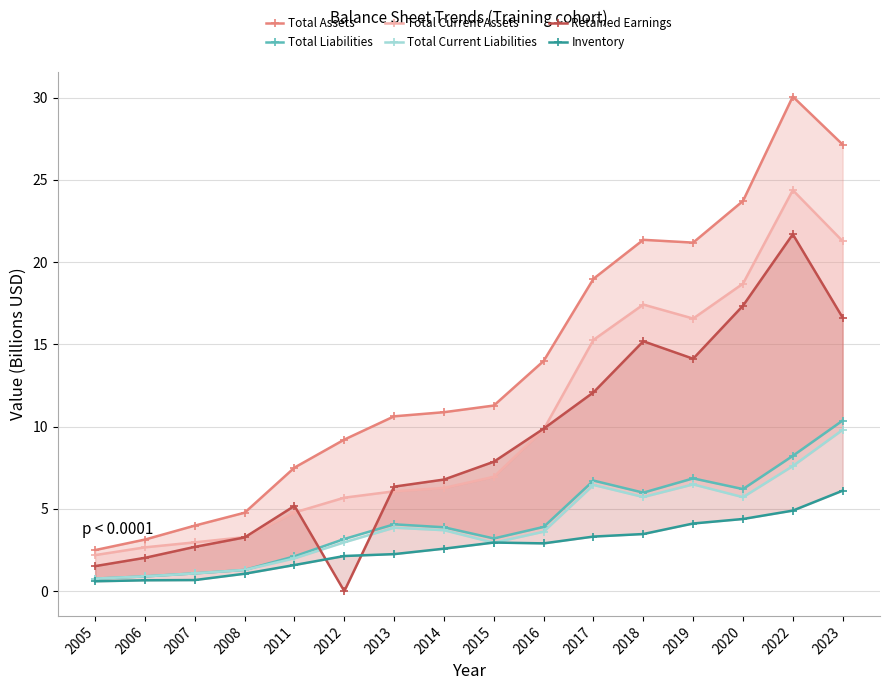

What is the value of the Inventory point at the 8th from the left?

2.6